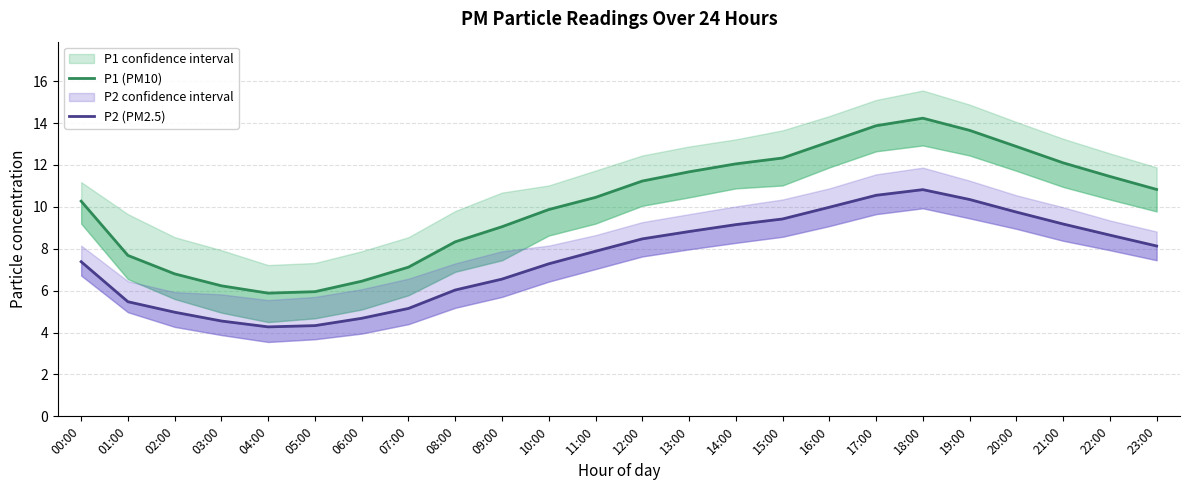

What is the approximate value of P2 (PM2.5) at 16:00?

10.0